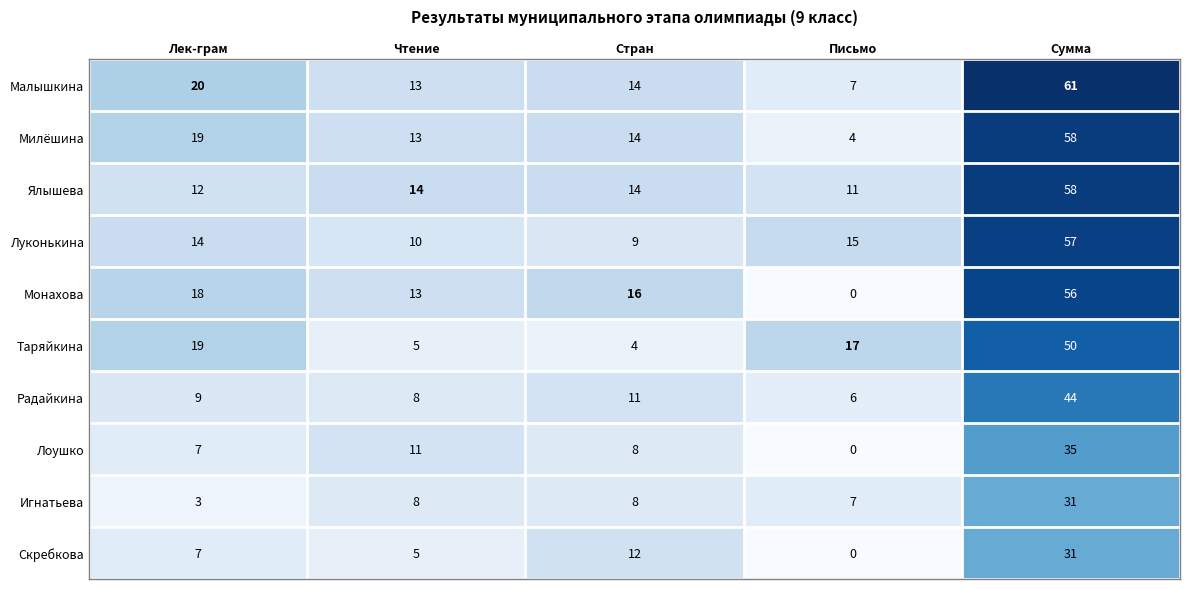

Which series has the largest total across all categories?

Малышкина